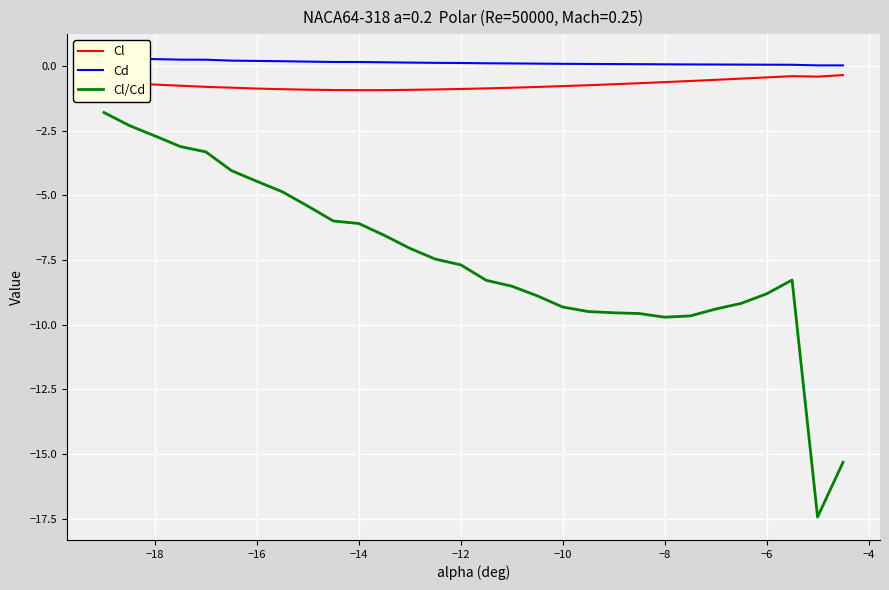

The Cl series shows -0.9 at −12. True or false?

True